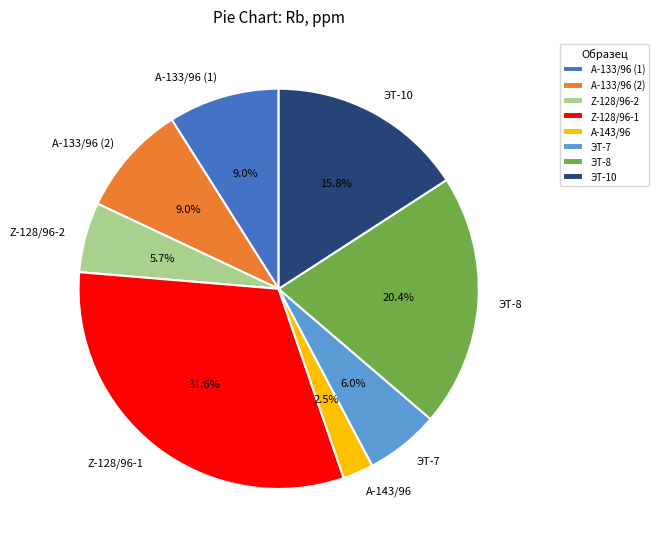

To the nearest percent, what is the difference between the ЭТ-8 and ЭТ-10 slice percentages?

5%